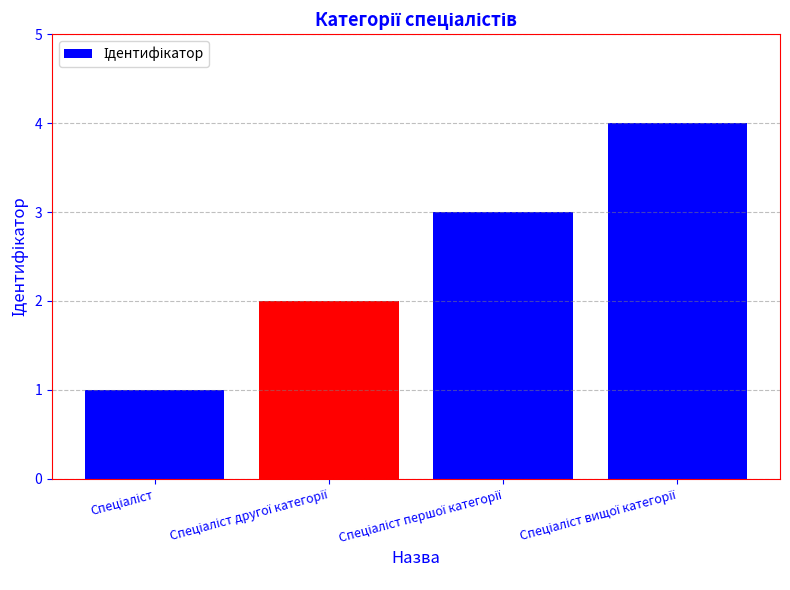

What is the sum of all values?

10